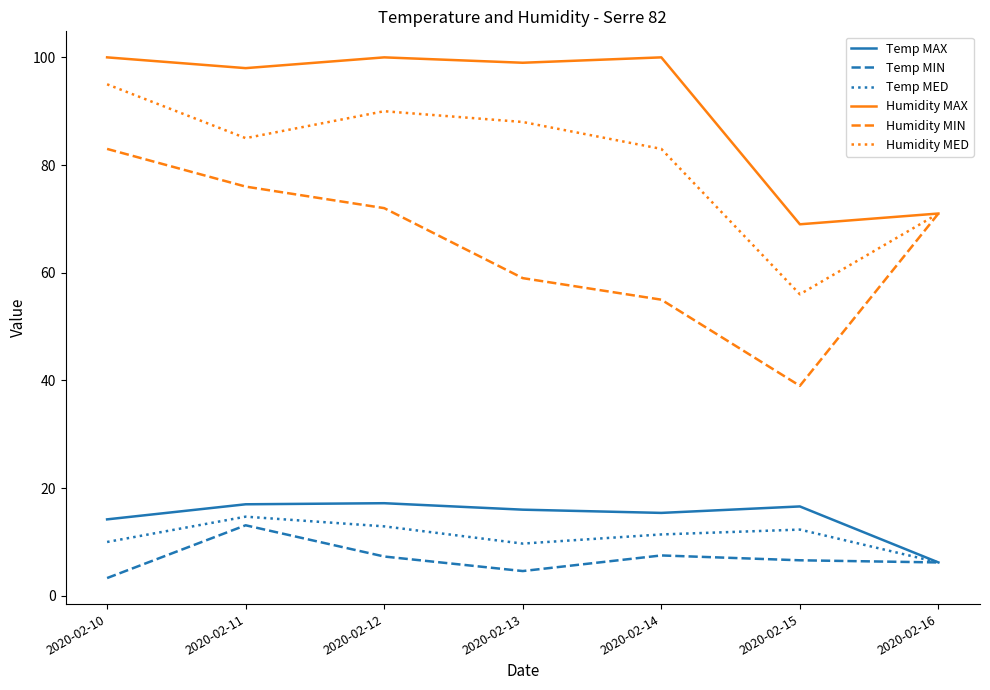

How many interior local peaks does the Temp MAX series have?

2